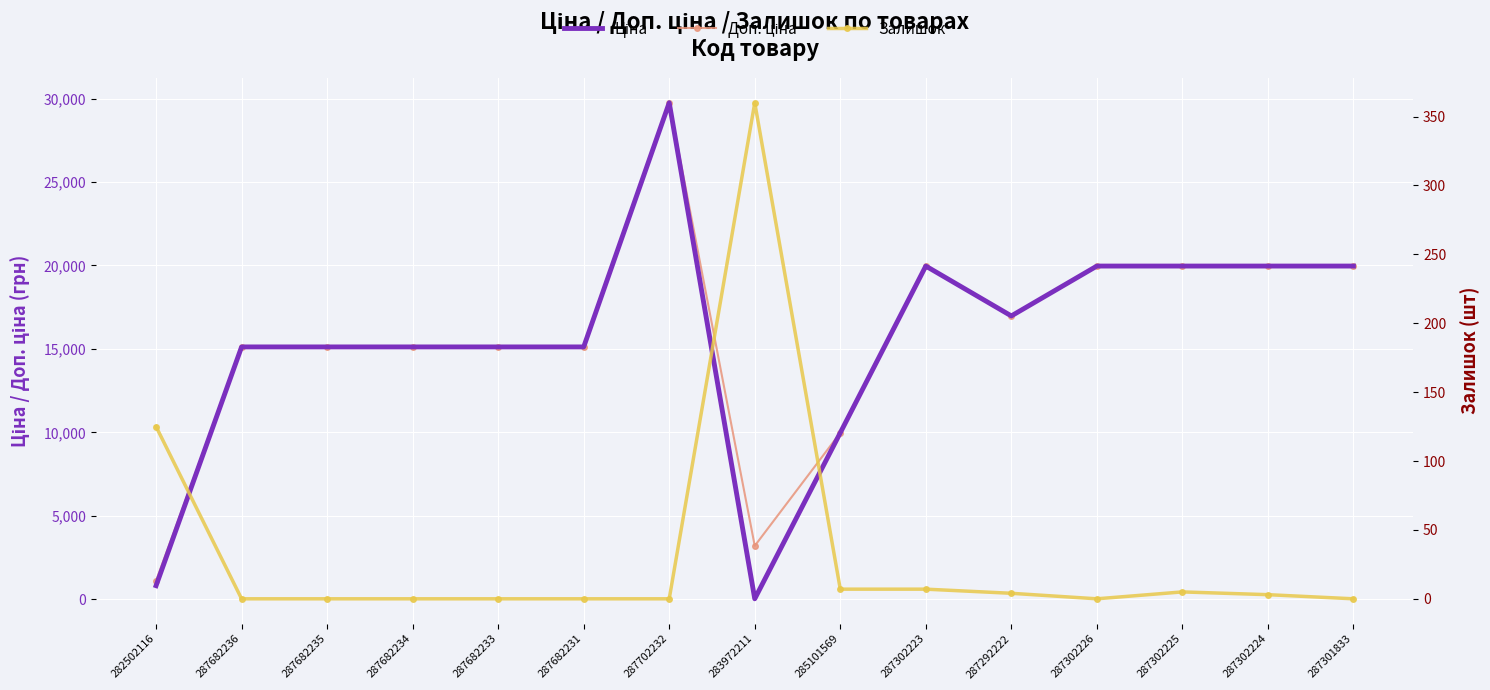

At which category does Ціна reach its first local peak?

287702232